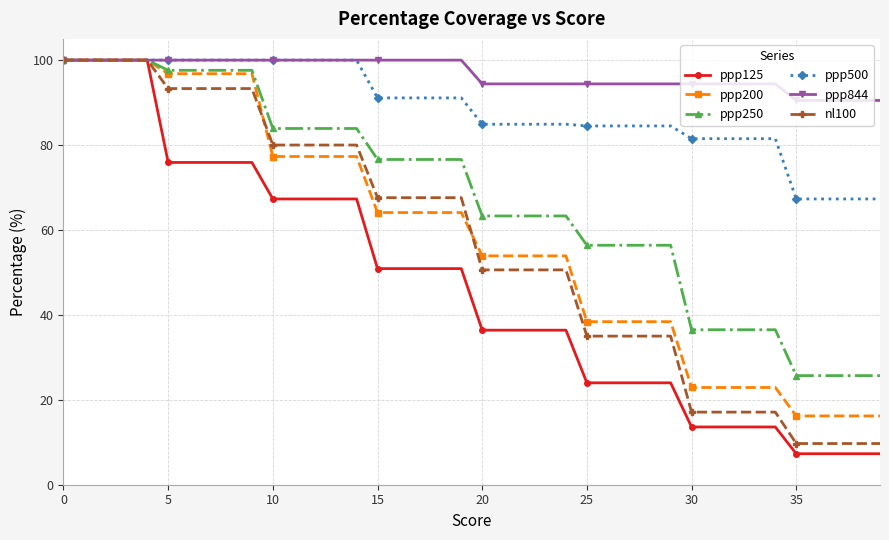

What is the minimum value for ppp125?

7.3